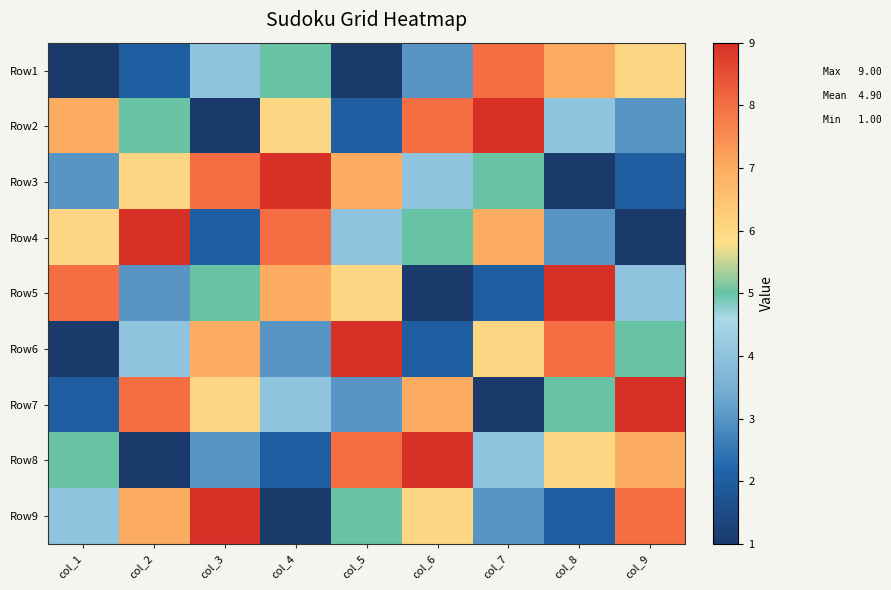

What is the spread (max minus min) of values at col_1?

7